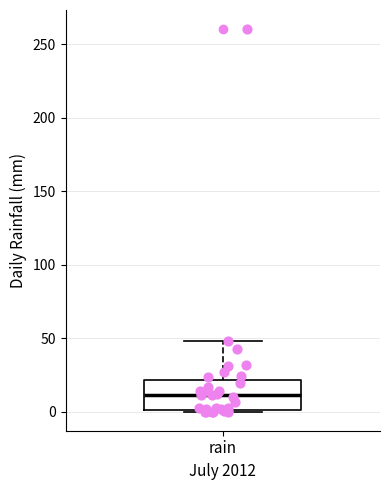

Transcribe this box plot: give where the median line is, the range the box spans, and where the two whiskers end, as read against the y-axis. The values are not printed on the chart, so give them approximately, as read against the axis.

median 10, box 0 to 20, whiskers 0 to 50